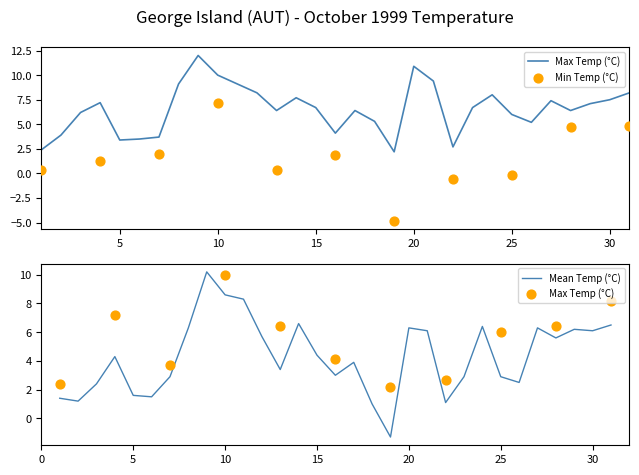

Which series contains the highest Y value?

Max Temp (°C)